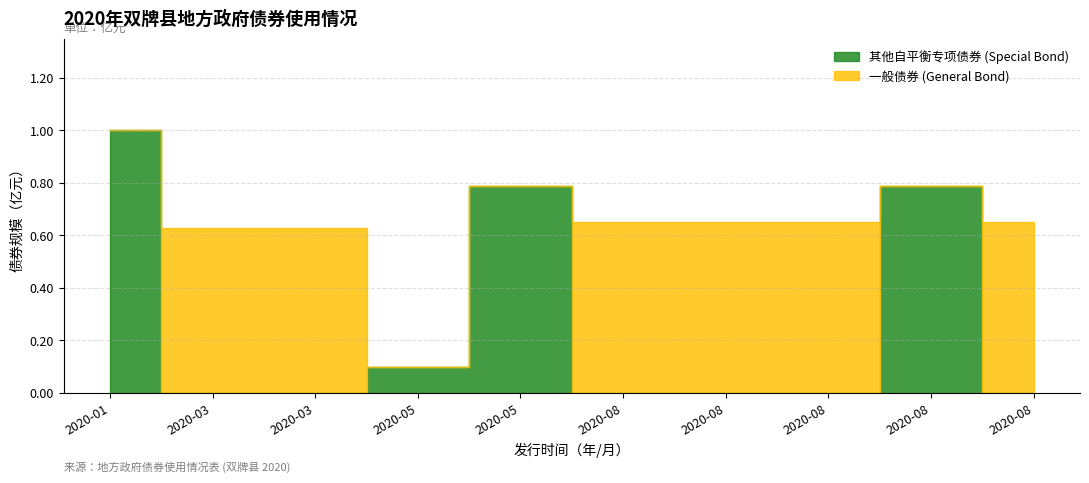

True or false: General Bond has a value of 0.9 at 2020-08.

False